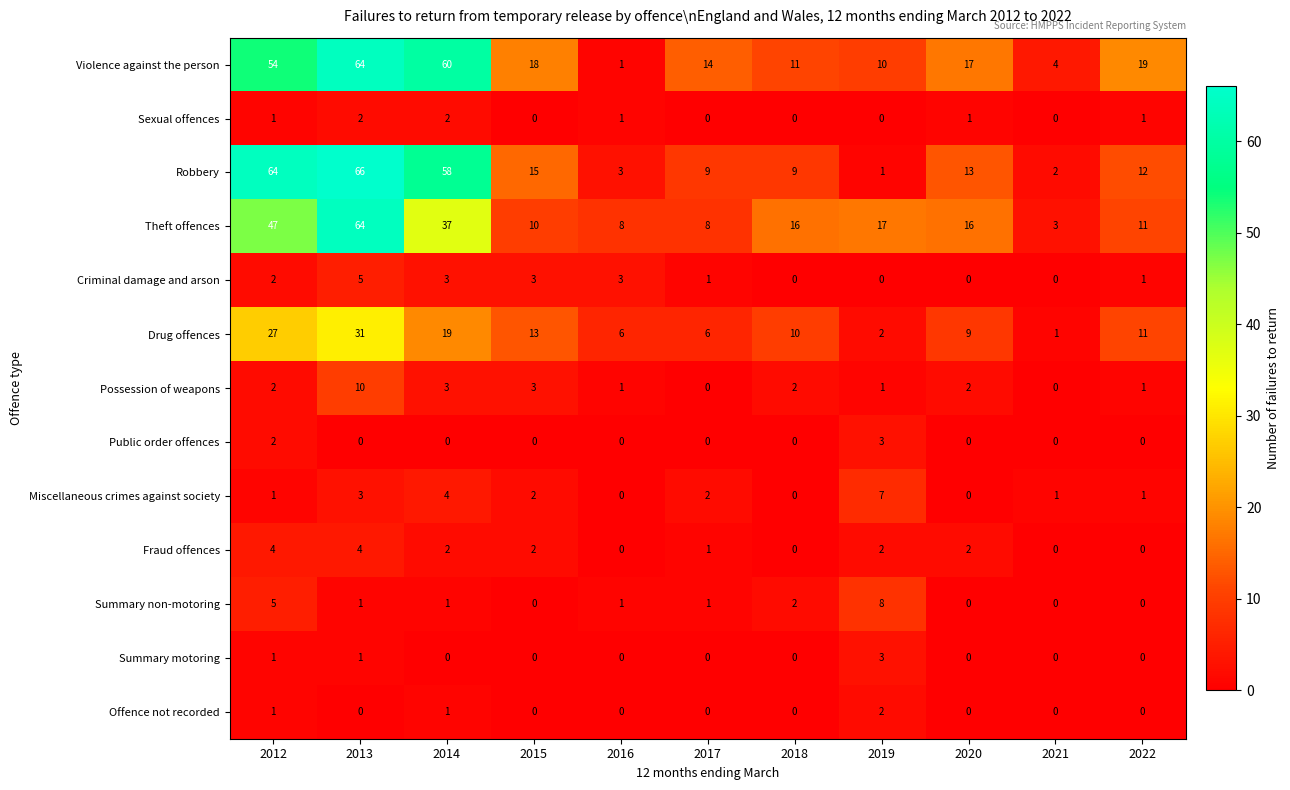

What is the sum of all Offence not recorded values?

4